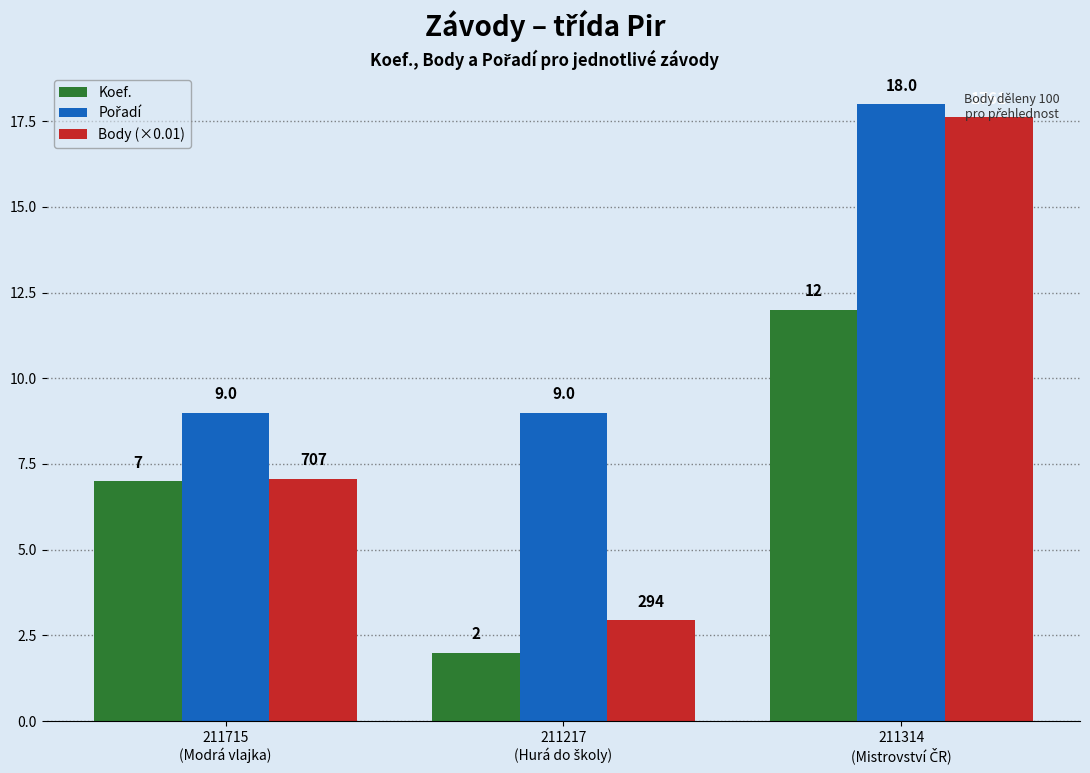

What is the difference between the maximum and minimum values in the Koef. series?

10.0